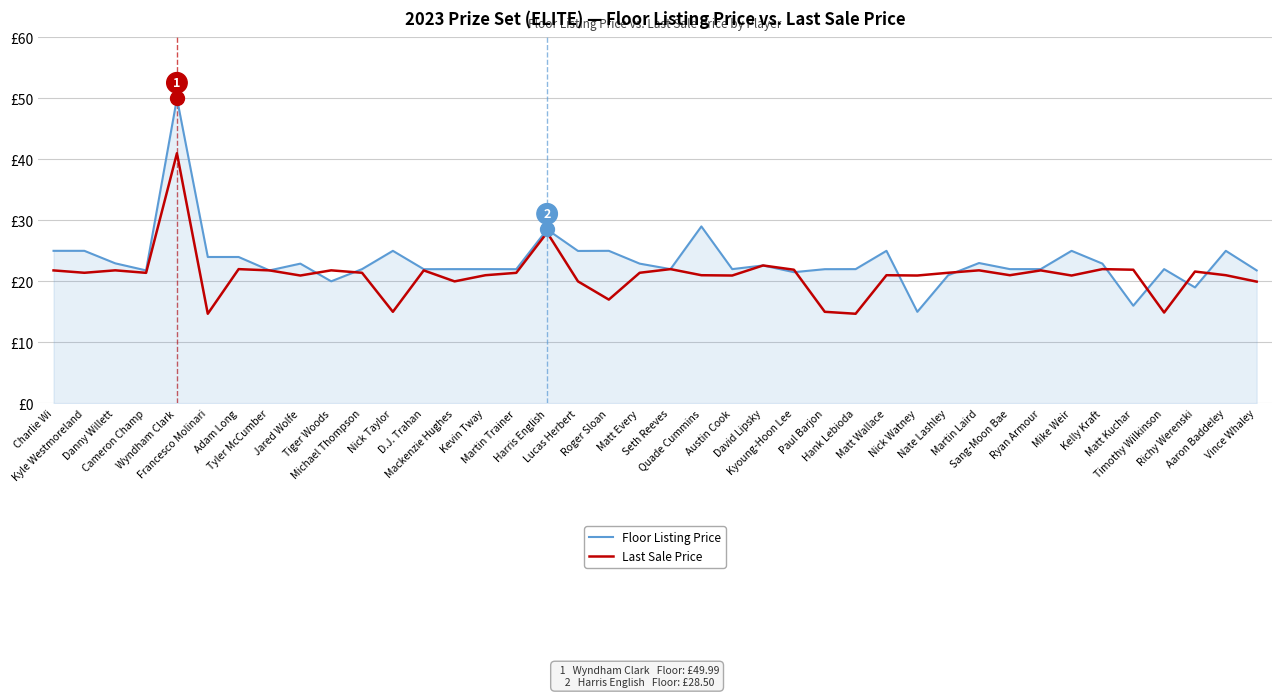

Reading left to right, extract all data points from this chart.

Floor Listing Price: Charlie Wi=25.0	Kyle Westmoreland=25.0	Danny Willett=22.9	Cameron Champ=21.8	Wyndham Clark=50.0	Francesco Molinari=24.0	Adam Long=24.0	Tyler McCumber=21.8	Jared Wolfe=22.9	Tiger Woods=20.0	Michael Thompson=22.0	Nick Taylor=25.0	D.J. Trahan=22.0	Mackenzie Hughes=22.0	Kevin Tway=22.0	Martin Trainer=22.0	Harris English=28.5	Lucas Herbert=25.0	Roger Sloan=25.0	Matt Every=22.9	Seth Reeves=22.0	Quade Cummins=29.0	Austin Cook=22.0	David Lipsky=22.6	Kyoung-Hoon Lee=21.5	Paul Barjon=22.0	Hank Lebioda=22.0	Matt Wallace=25.0	Nick Watney=15.0	Nate Lashley=21.0	Martin Laird=23.0	Sang-Moon Bae=22.0	Ryan Armour=22.0	Mike Weir=25.0	Kelly Kraft=22.9	Matt Kuchar=16.0	Timothy Wilkinson=22.0	Richy Werenski=19.0	Aaron Baddeley=25.0	Vince Whaley=21.8
Last Sale Price: Charlie Wi=21.8	Kyle Westmoreland=21.4	Danny Willett=21.8	Cameron Champ=21.4	Wyndham Clark=41.0	Francesco Molinari=14.7	Adam Long=22.0	Tyler McCumber=21.8	Jared Wolfe=20.9	Tiger Woods=21.8	Michael Thompson=21.4	Nick Taylor=15.0	D.J. Trahan=21.8	Mackenzie Hughes=20.0	Kevin Tway=21.0	Martin Trainer=21.4	Harris English=28.0	Lucas Herbert=20.0	Roger Sloan=17.0	Matt Every=21.4	Seth Reeves=22.0	Quade Cummins=21.0	Austin Cook=20.9	David Lipsky=22.6	Kyoung-Hoon Lee=21.9	Paul Barjon=15.0	Hank Lebioda=14.7	Matt Wallace=21.0	Nick Watney=20.9	Nate Lashley=21.4	Martin Laird=21.8	Sang-Moon Bae=21.0	Ryan Armour=21.8	Mike Weir=20.9	Kelly Kraft=22.0	Matt Kuchar=21.9	Timothy Wilkinson=14.9	Richy Werenski=21.6	Aaron Baddeley=21.0	Vince Whaley=19.9